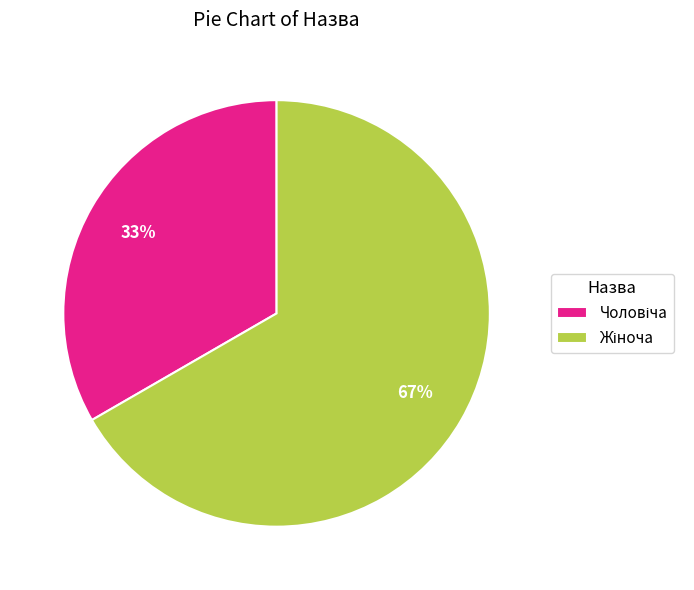

How many slices are in this pie chart?

2